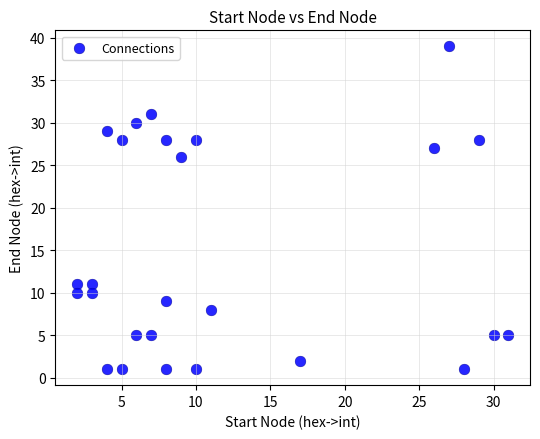

What is the range of Y values (max minus min)?

38